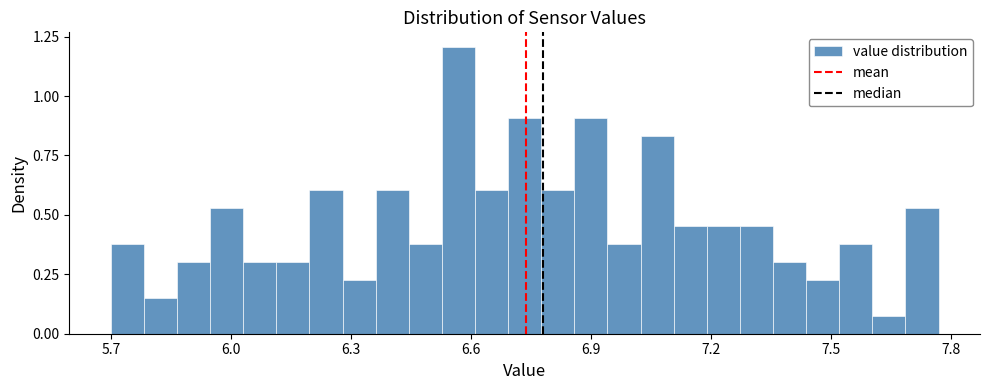

Read against the x-axis, roughly where is the centre of the tallest bar?

6.55